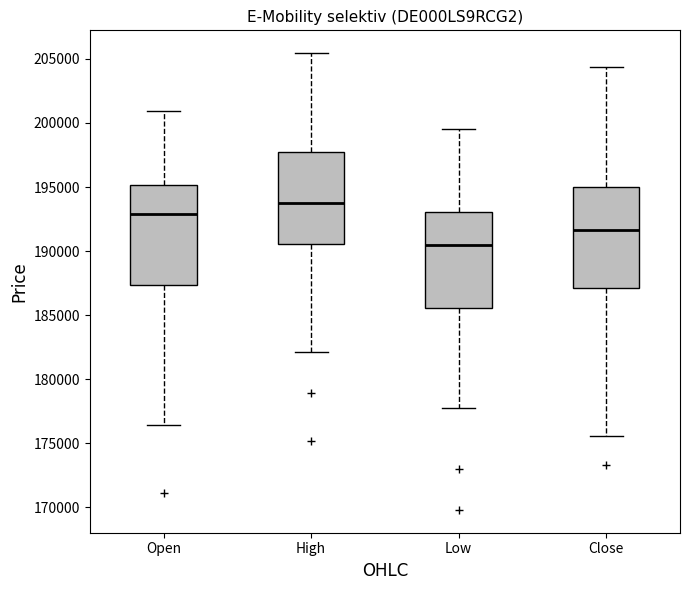

Which box's median line is the highest?

High